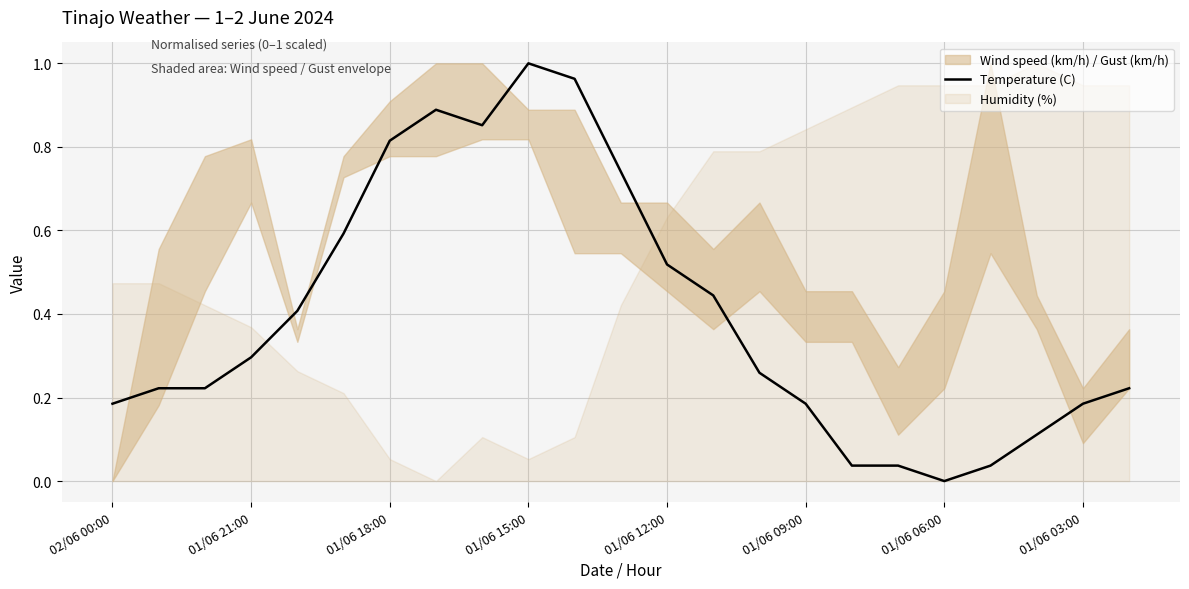

Which category has the highest value in the Temperature (C) series?

01/06 15:00